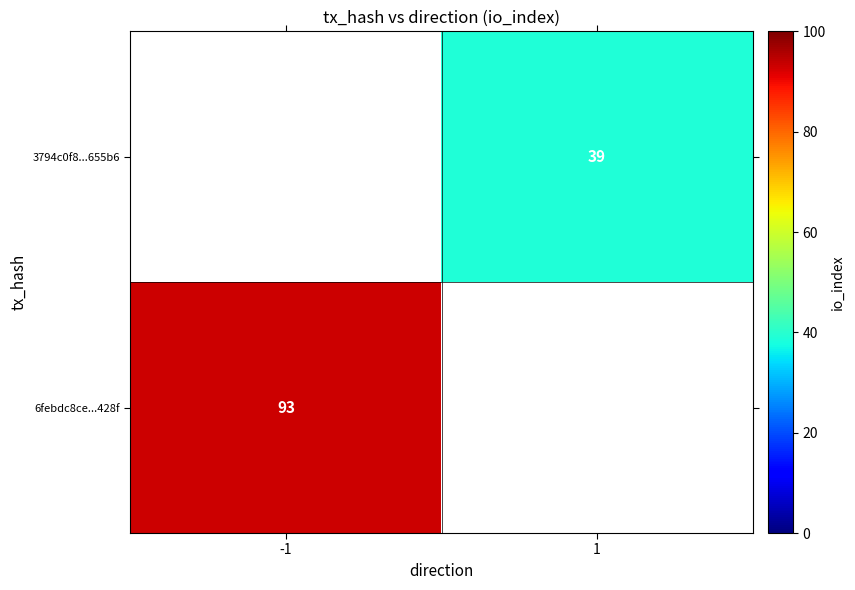

What is the smallest value displayed?

39.0